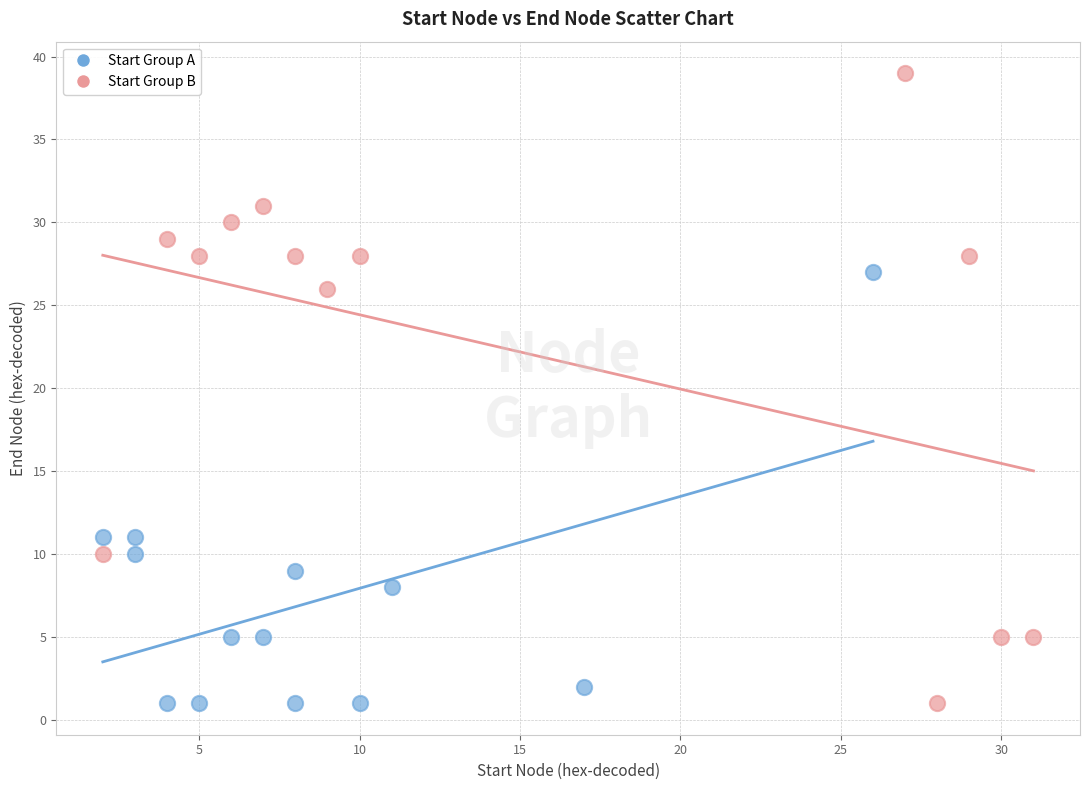

Which series contains the highest Y value?

Start Group B